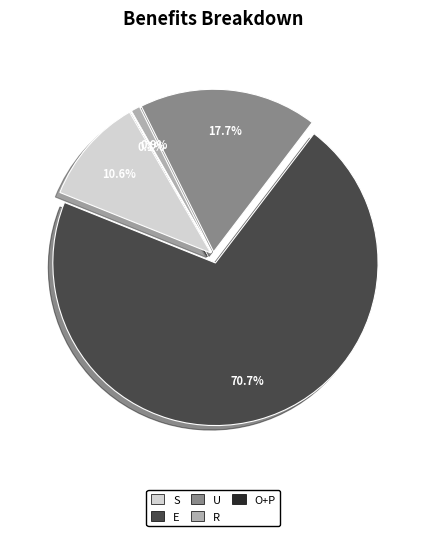

To the nearest percent, what portion does R represent?

1%